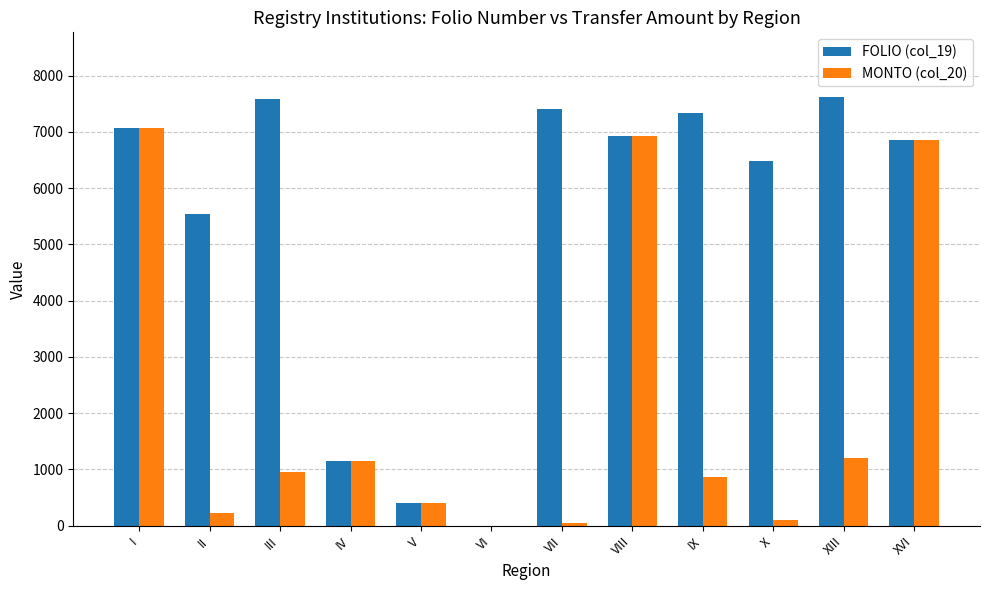

What is the maximum value shown in the chart?

7627